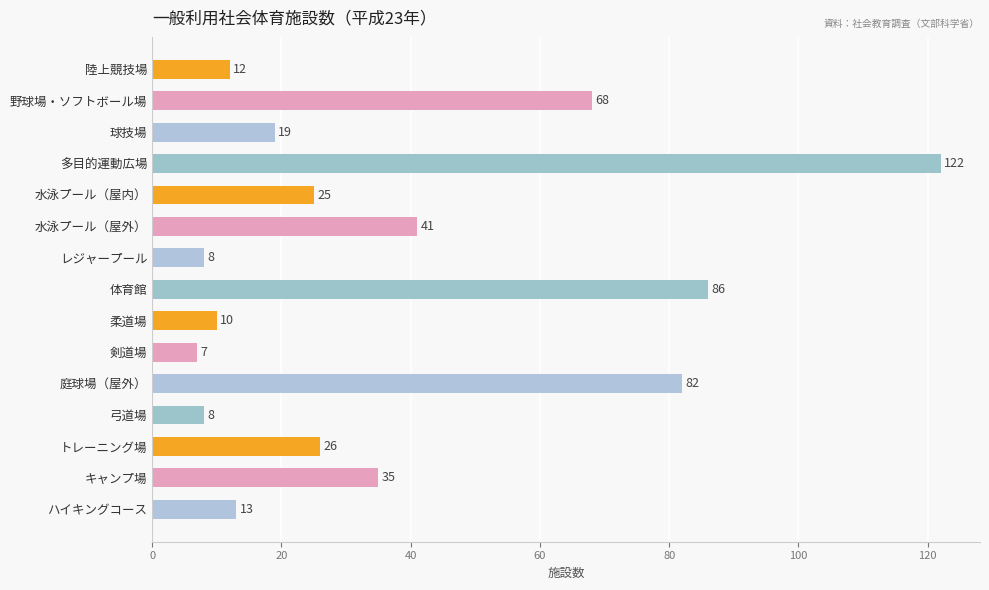

At which label is the value closest to 64?

野球場・ソフトボール場